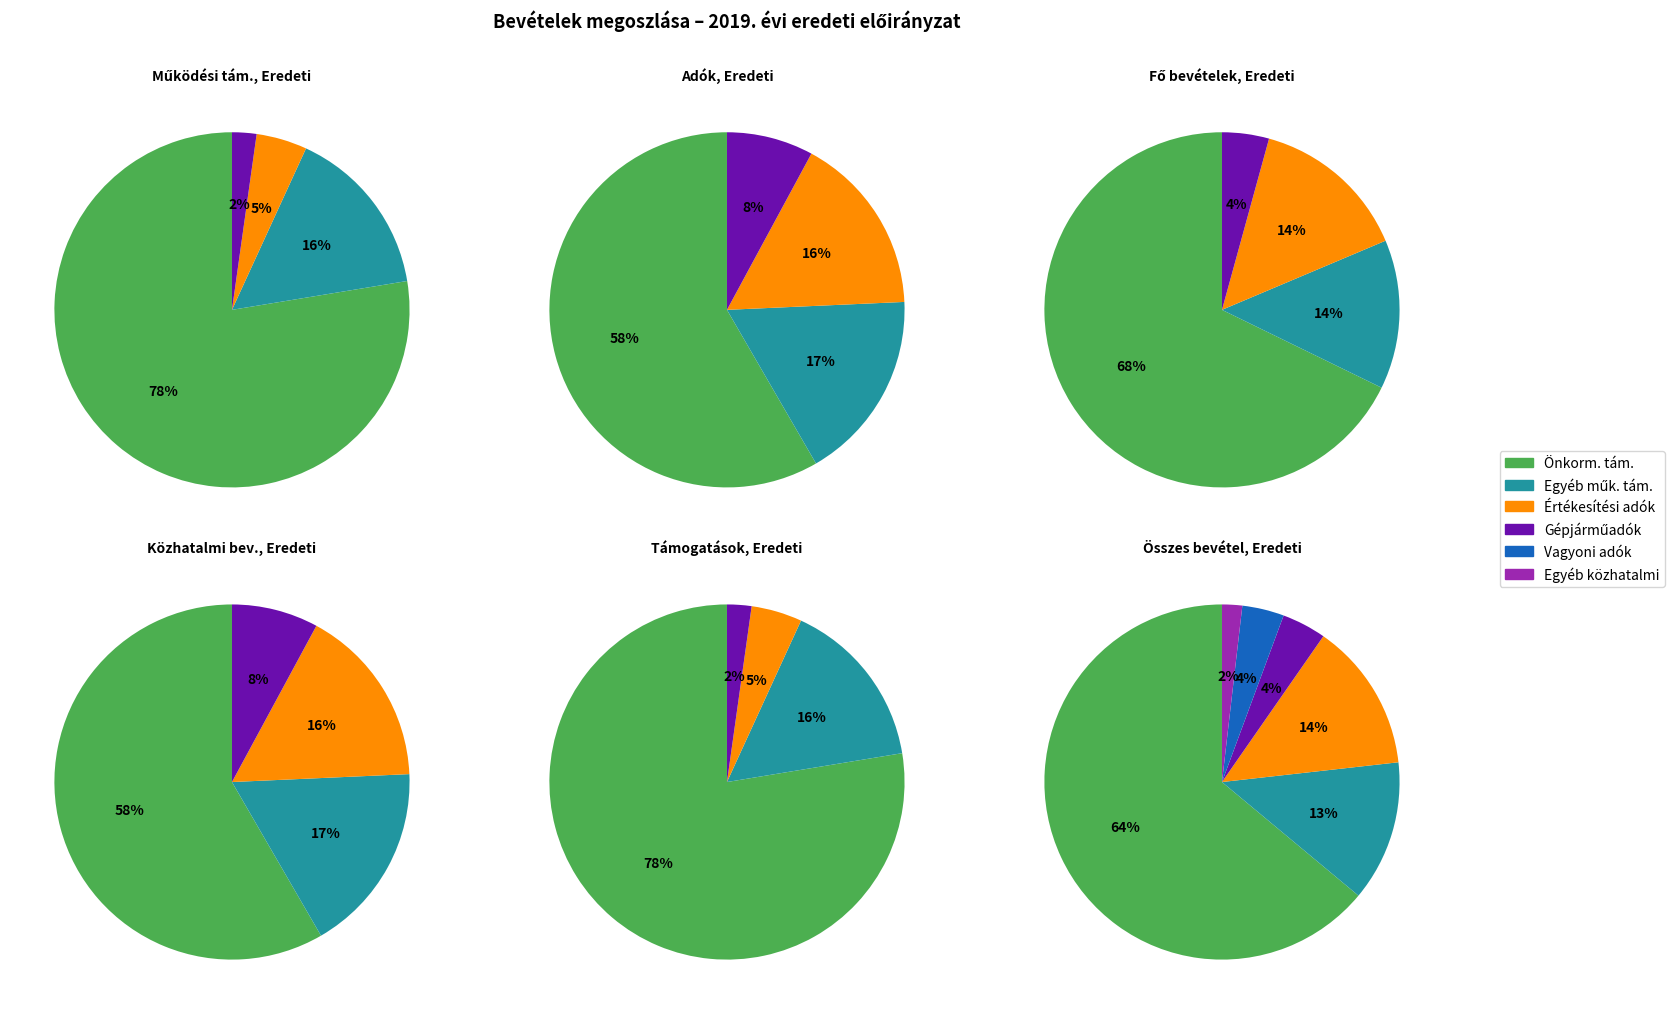

How many slices are in this pie chart?

6